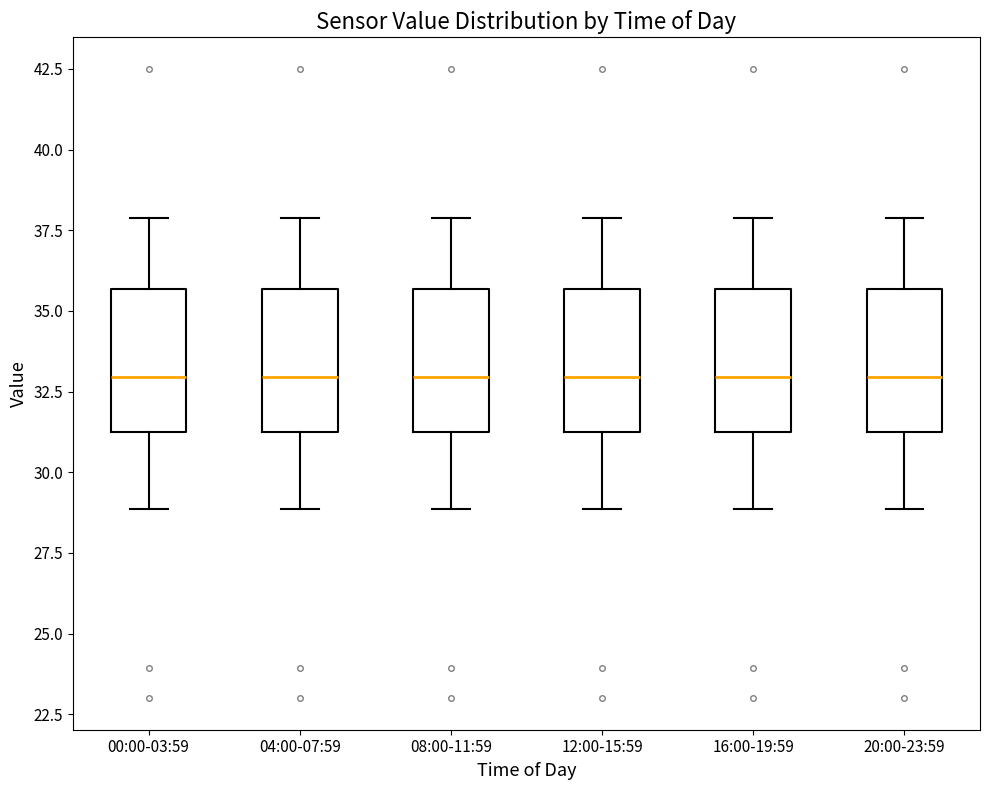

Where does the upper whisker of the box for 00:00-03:59 end on the y-axis? The values are not printed on the chart, so give them approximately, as read against the axis.

38.0